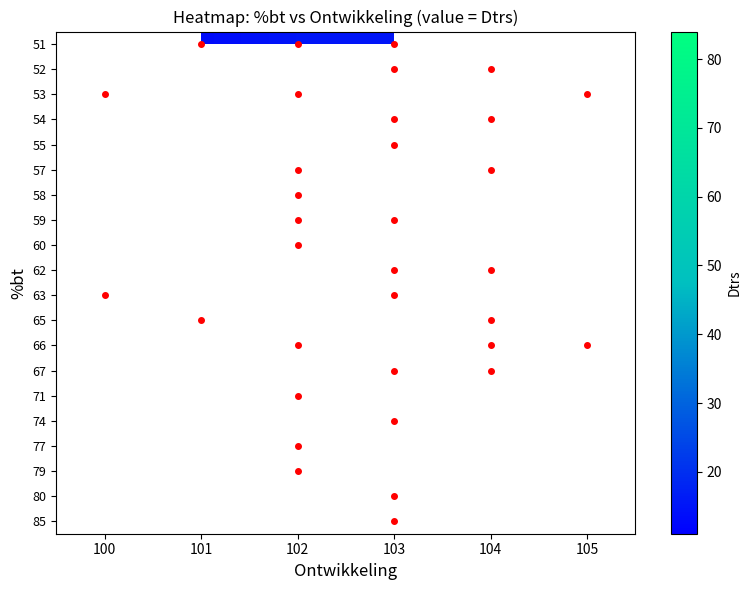

How many distinct data groups are displayed?

20